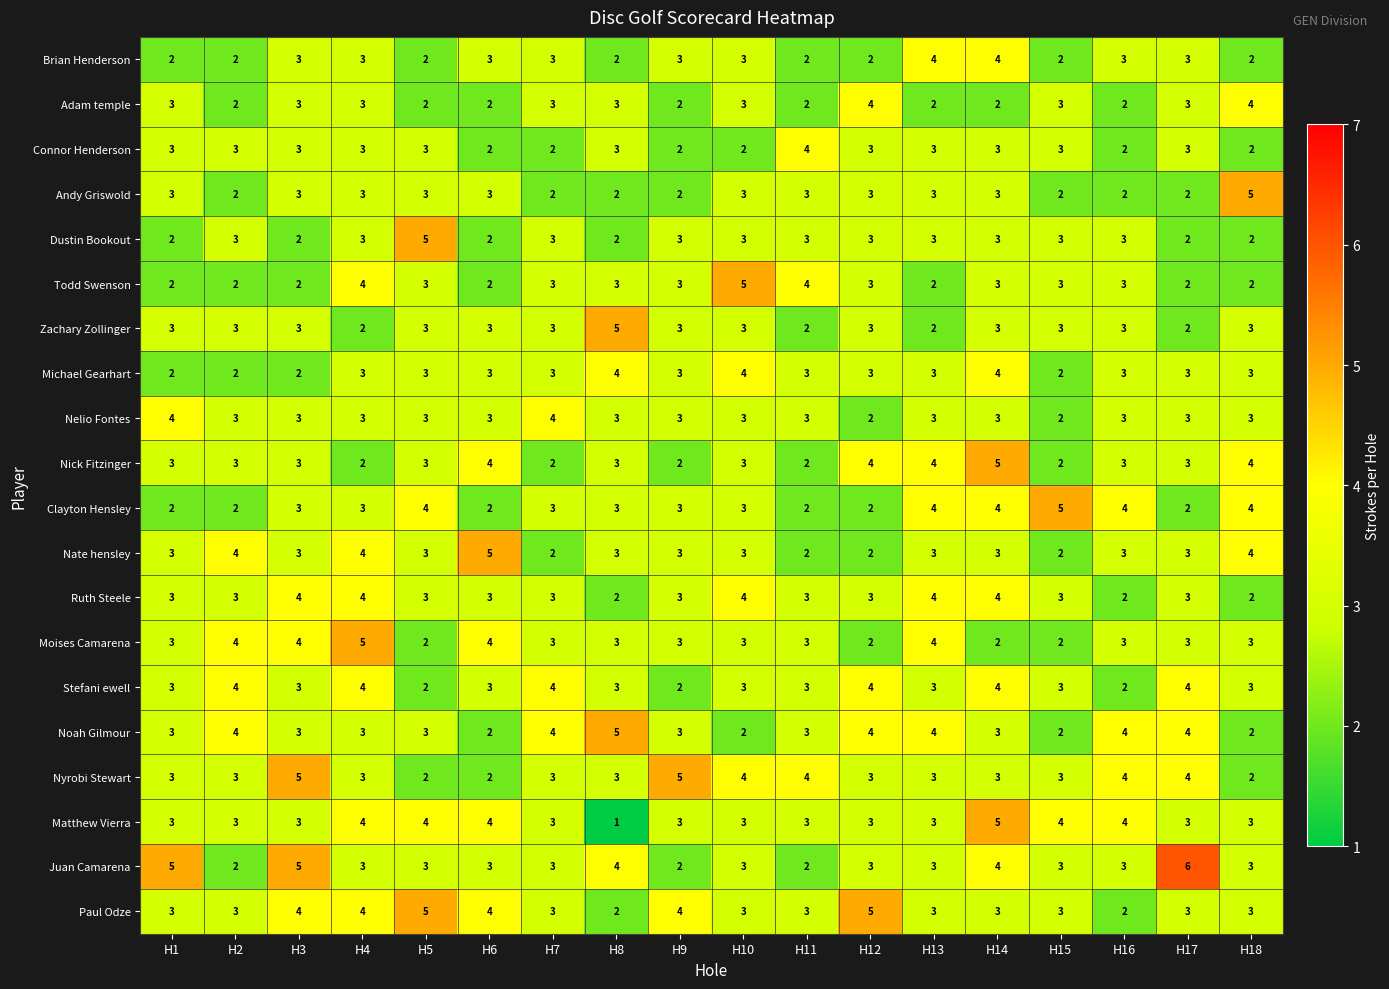

The value of Adam temple at H7 is 3. True or false?

True